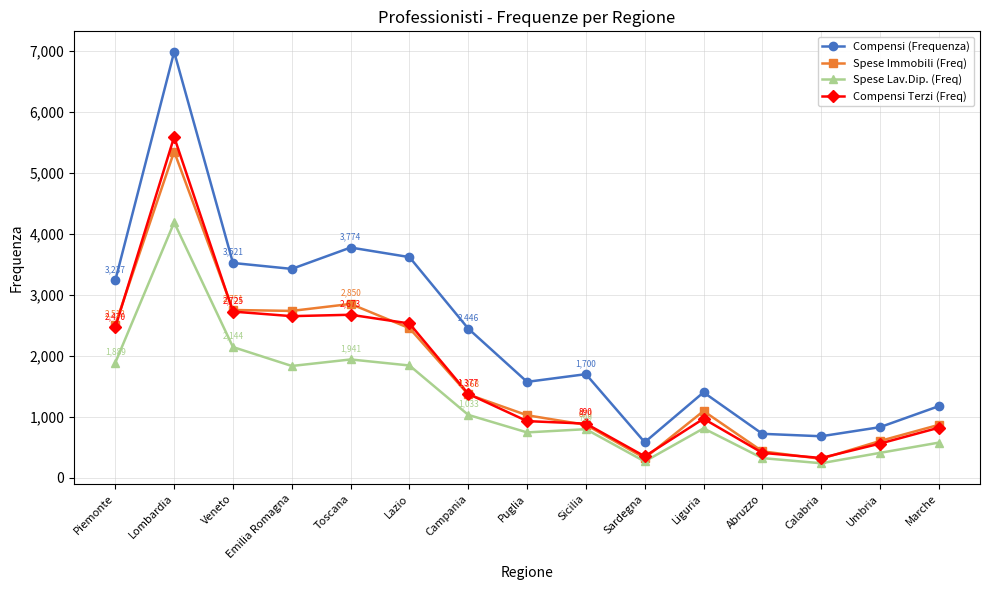

True or false: Compensi (Frequenza) has a value of 751 at Liguria.

False